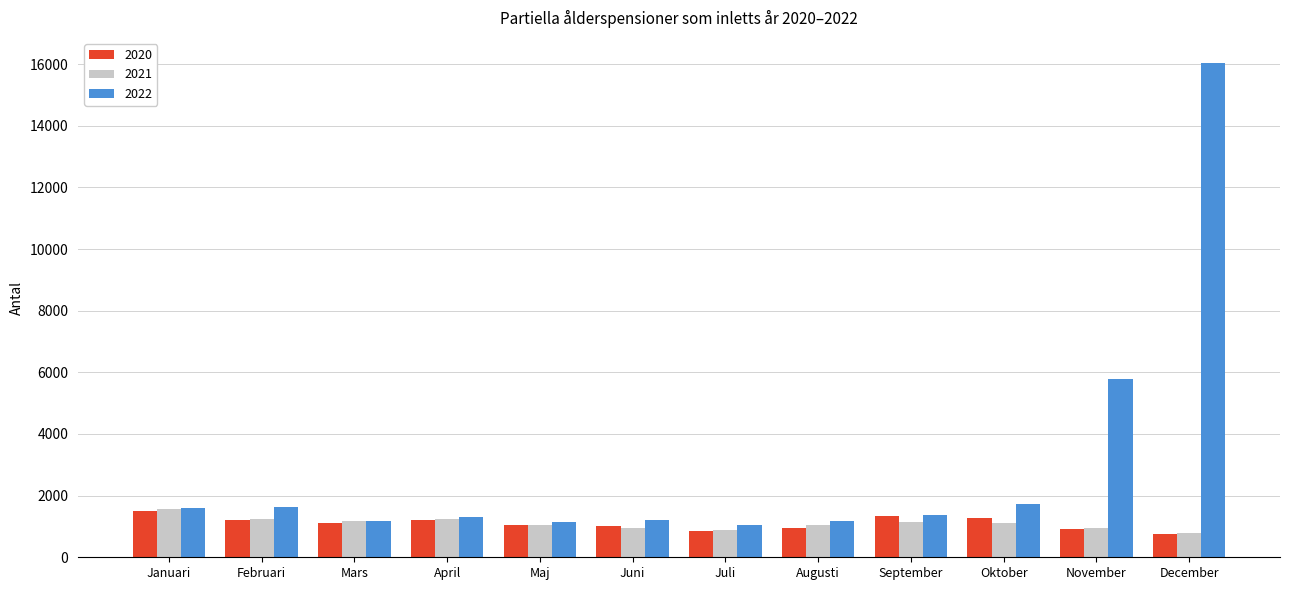

What is the label of the 4th bar from the right?

September